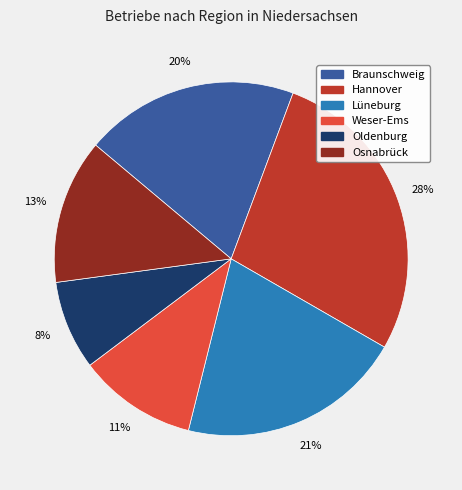

Which category has the biggest portion of the pie?

Hannover